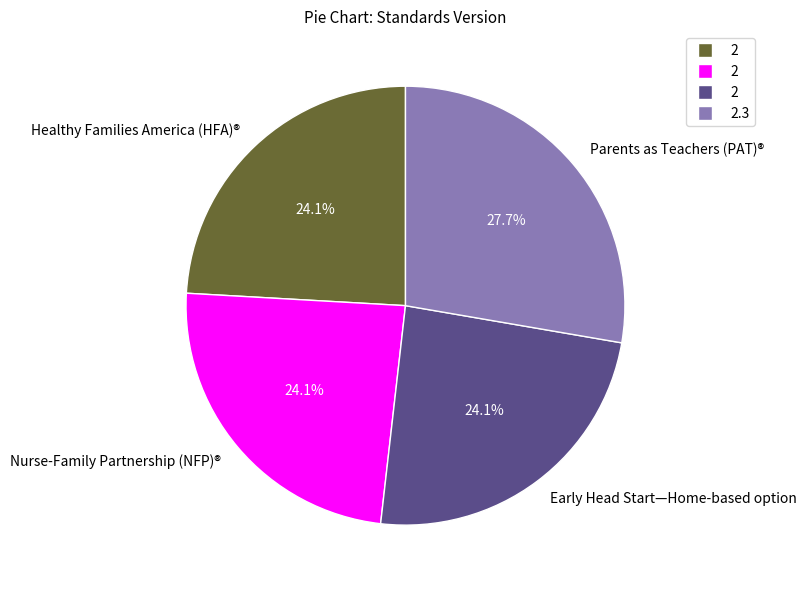

Which has a higher value, Healthy Families America (HFA)® or Parents as Teachers (PAT)®?

Parents as Teachers (PAT)®